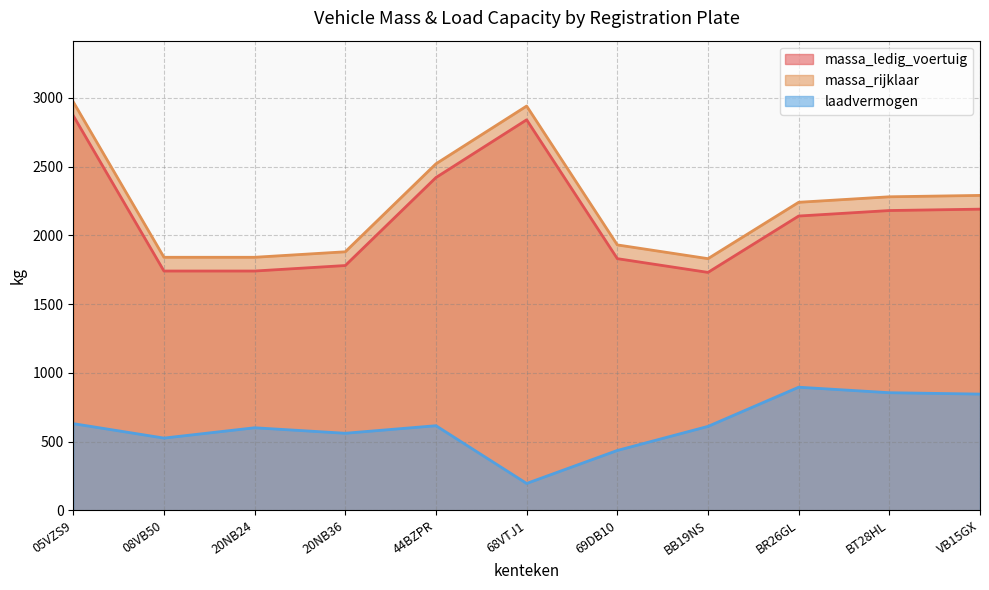

True or false: massa_rijklaar and laadvermogen intersect in this chart.

False